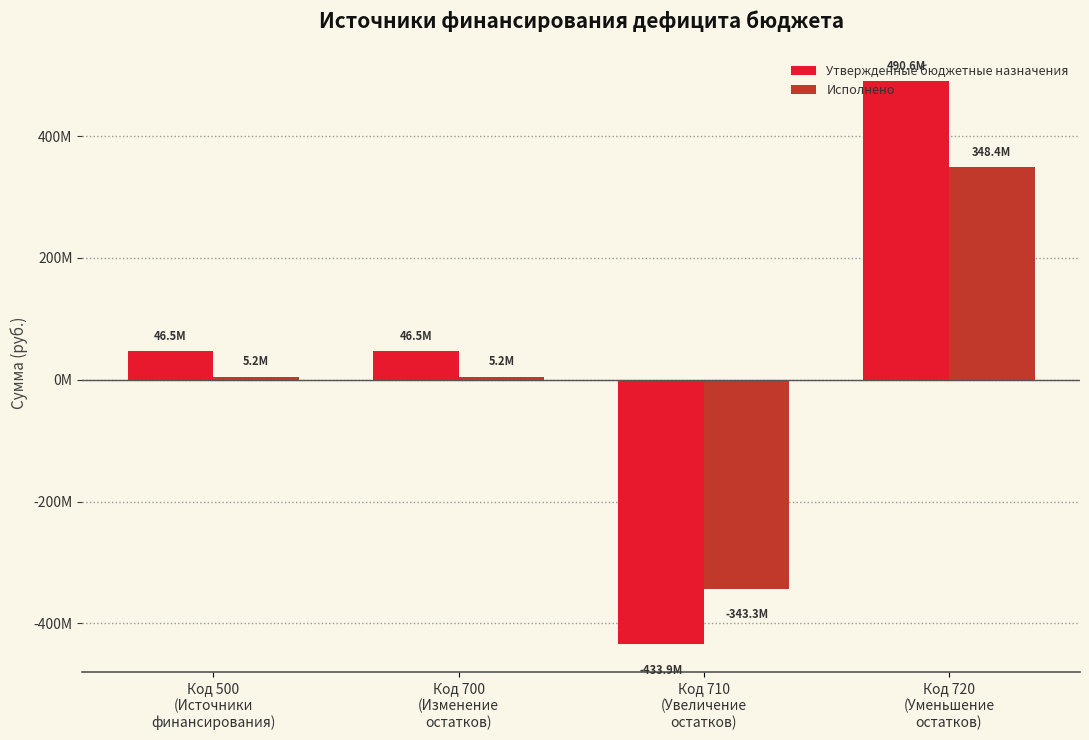

Does the chart contain any negative values?

Yes